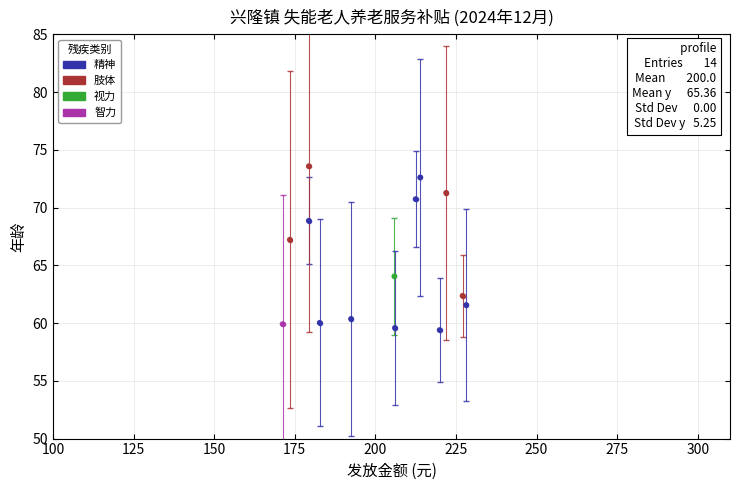

What Y value in the scatter plot is closest to 66?

67.2